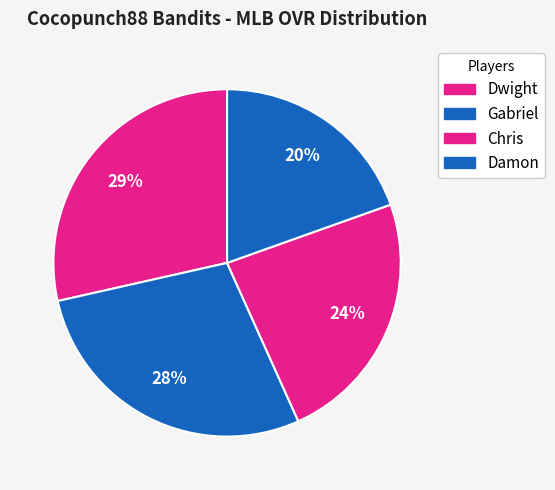

Which category has the biggest portion of the pie?

Dwight